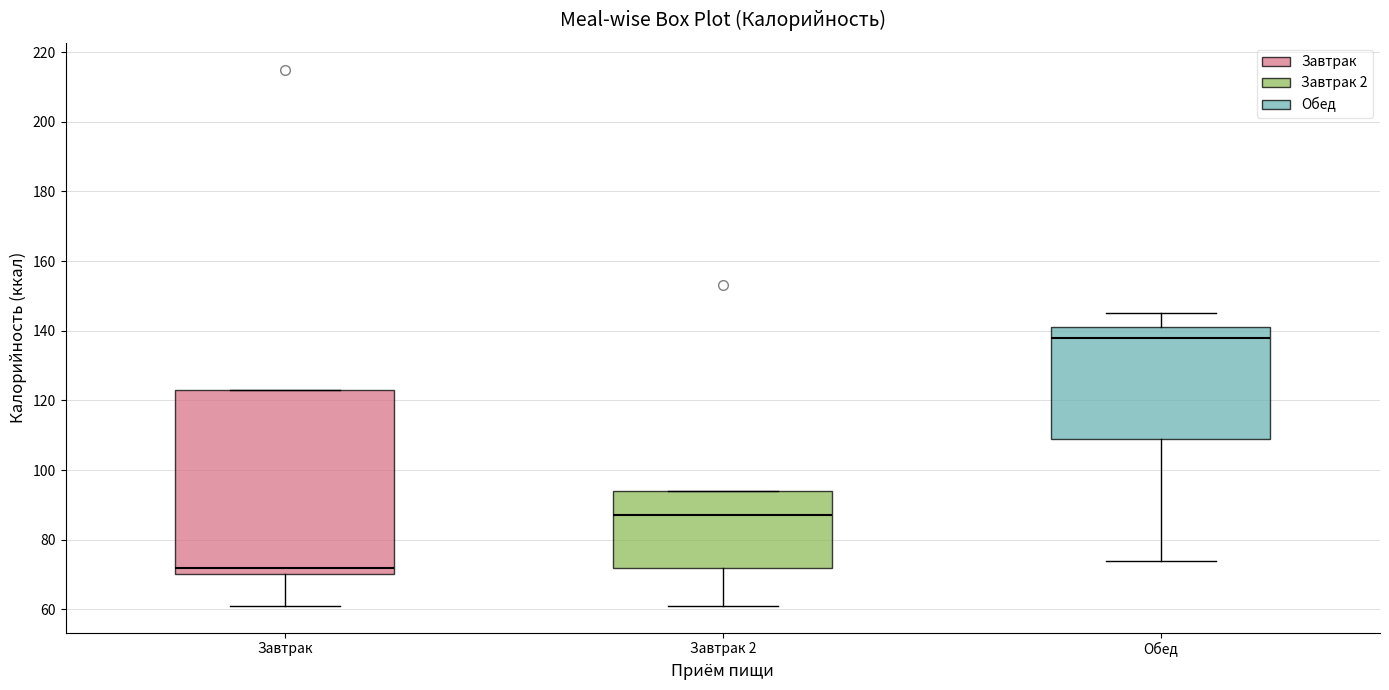

Comparing the boxes themselves (not the whiskers), which one is the tallest?

Завтрак